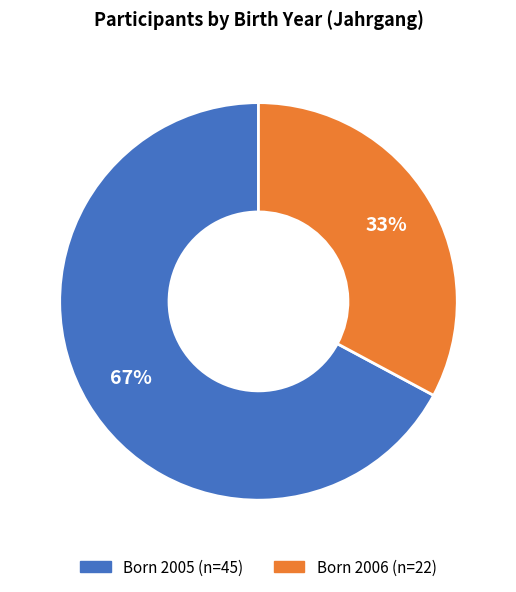

To the nearest percent, what is the difference between the largest and smallest slice percentages?

34%